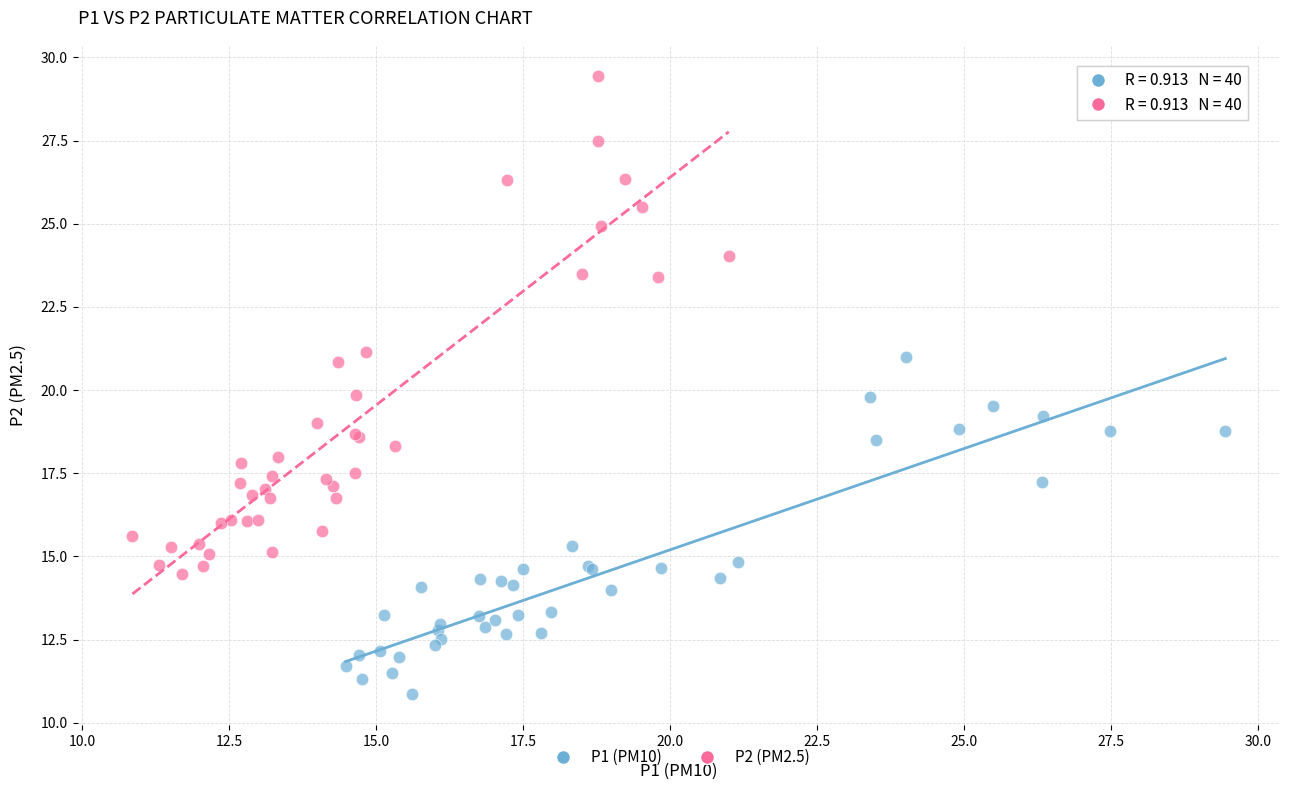

What are all the series names shown in the legend?

P1 (PM10), P2 (PM2.5)